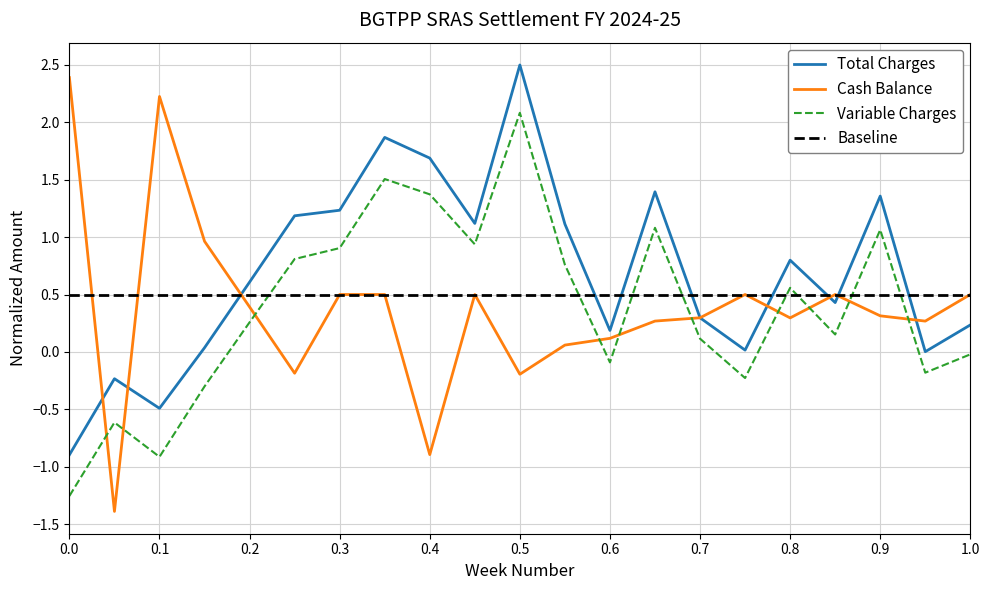

At how many categories does at least one series exceed 2?

3